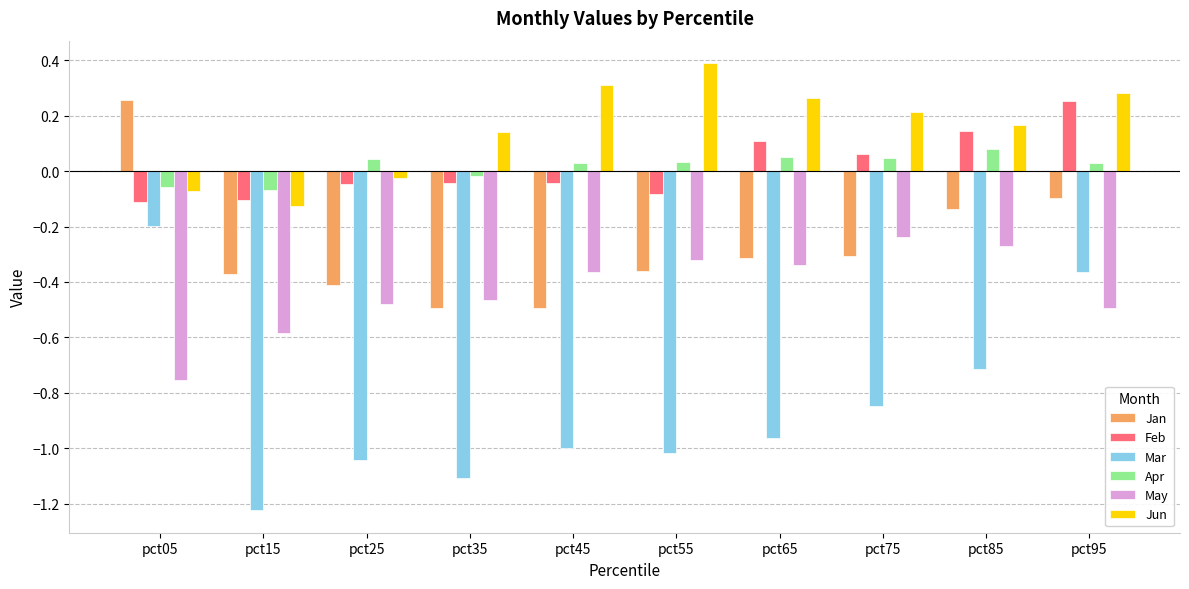

Count the Apr values in the range 0 to 1.

7